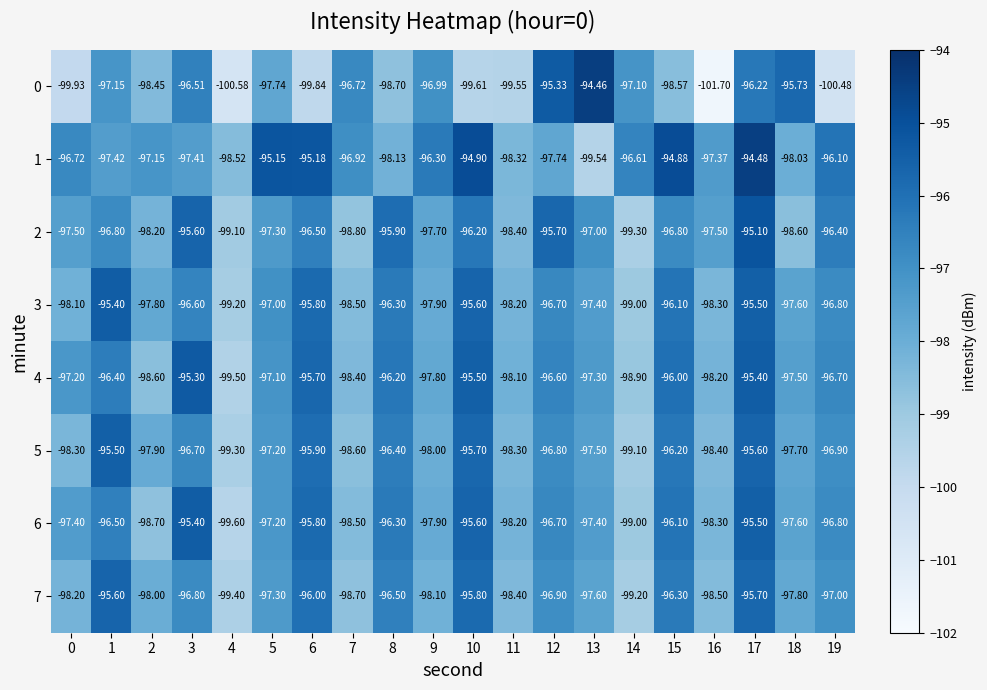

At which category is the sum across all series the highest?

17